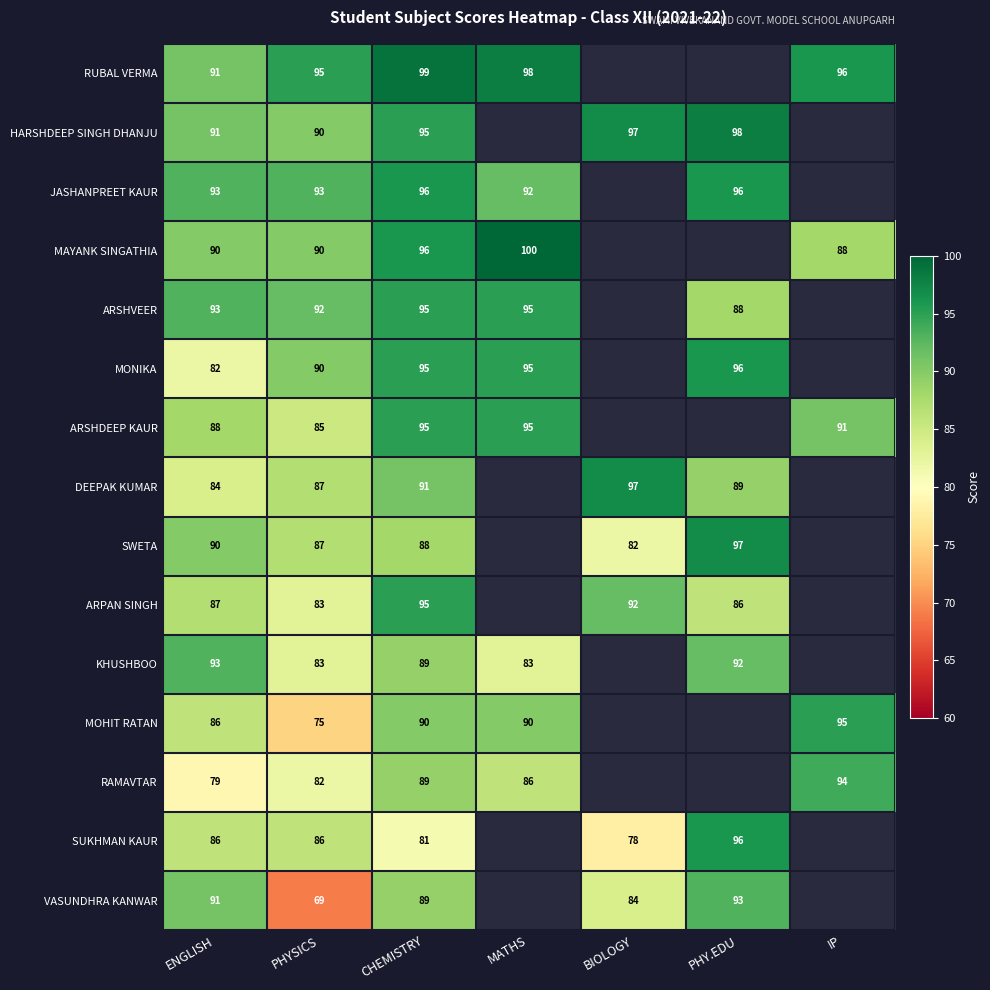

What is the difference between the ARSHVEER values at CHEMISTRY and PHYSICS?

3